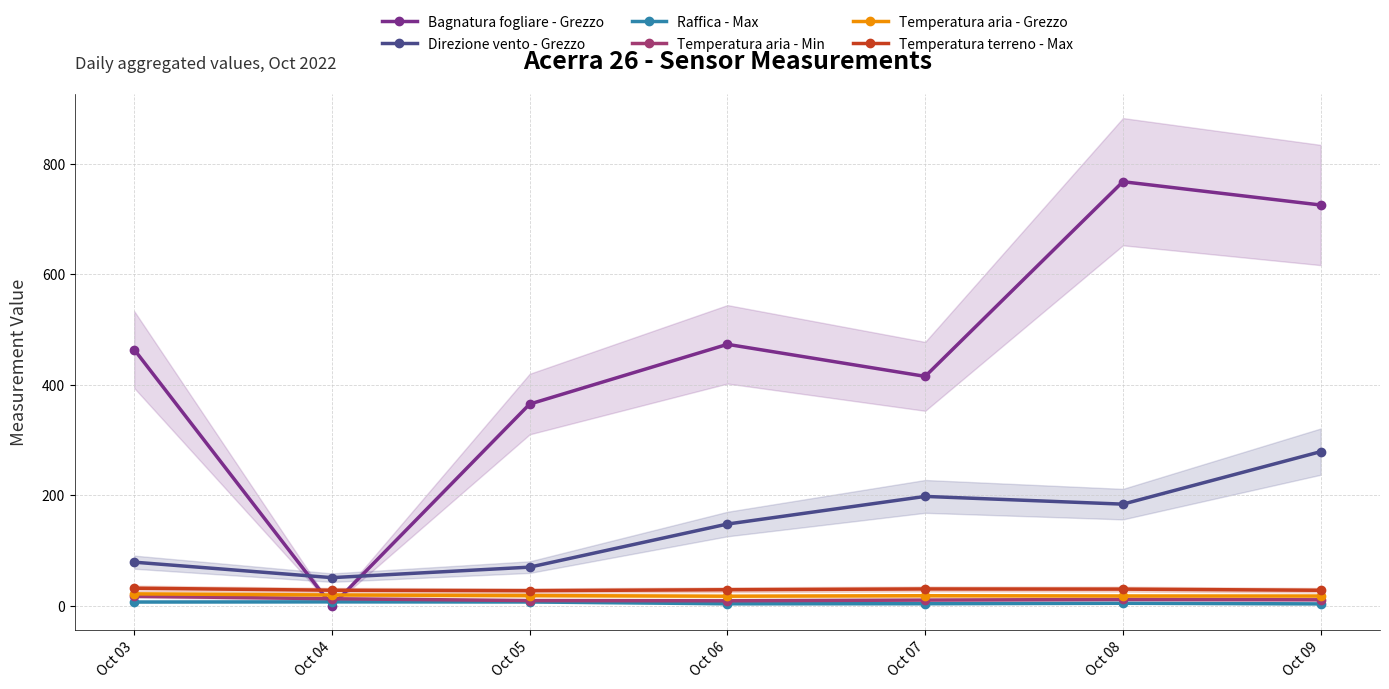

Is this an area chart (filled region under the line)?

No